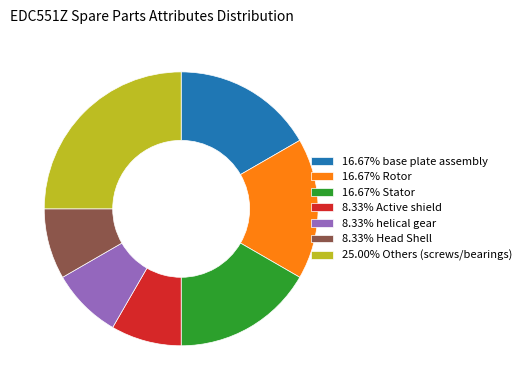

Combined, do 8.33% Head Shell and 25.00% Others (screws/bearings) account for over 50%?

No